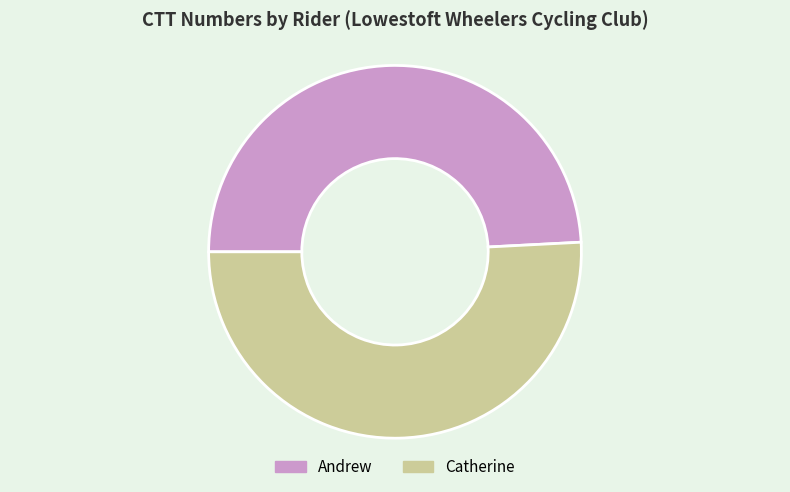

What is the smallest slice in the pie chart?

Andrew